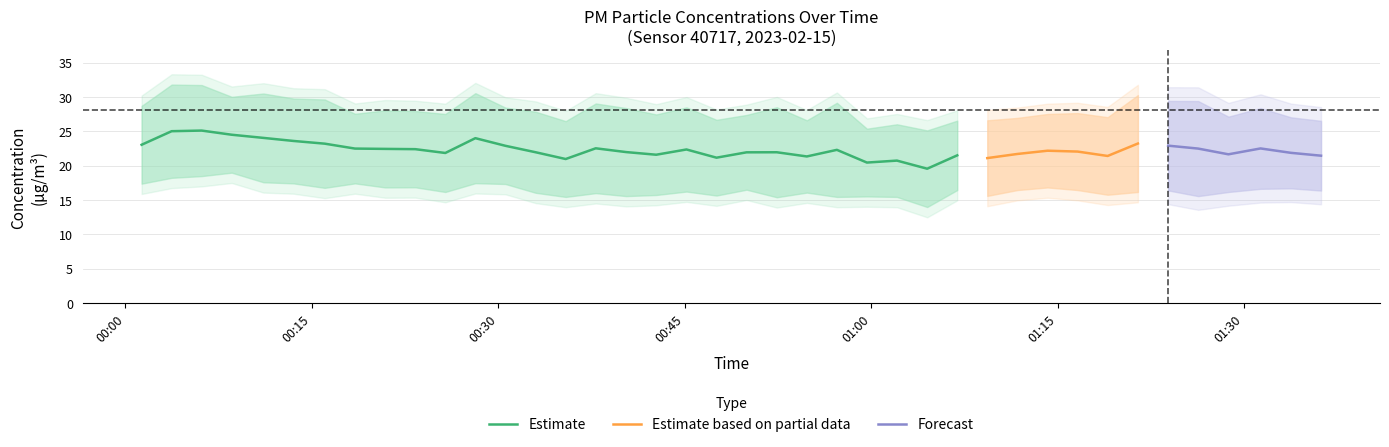

What is the minimum value for Estimate?

19.6